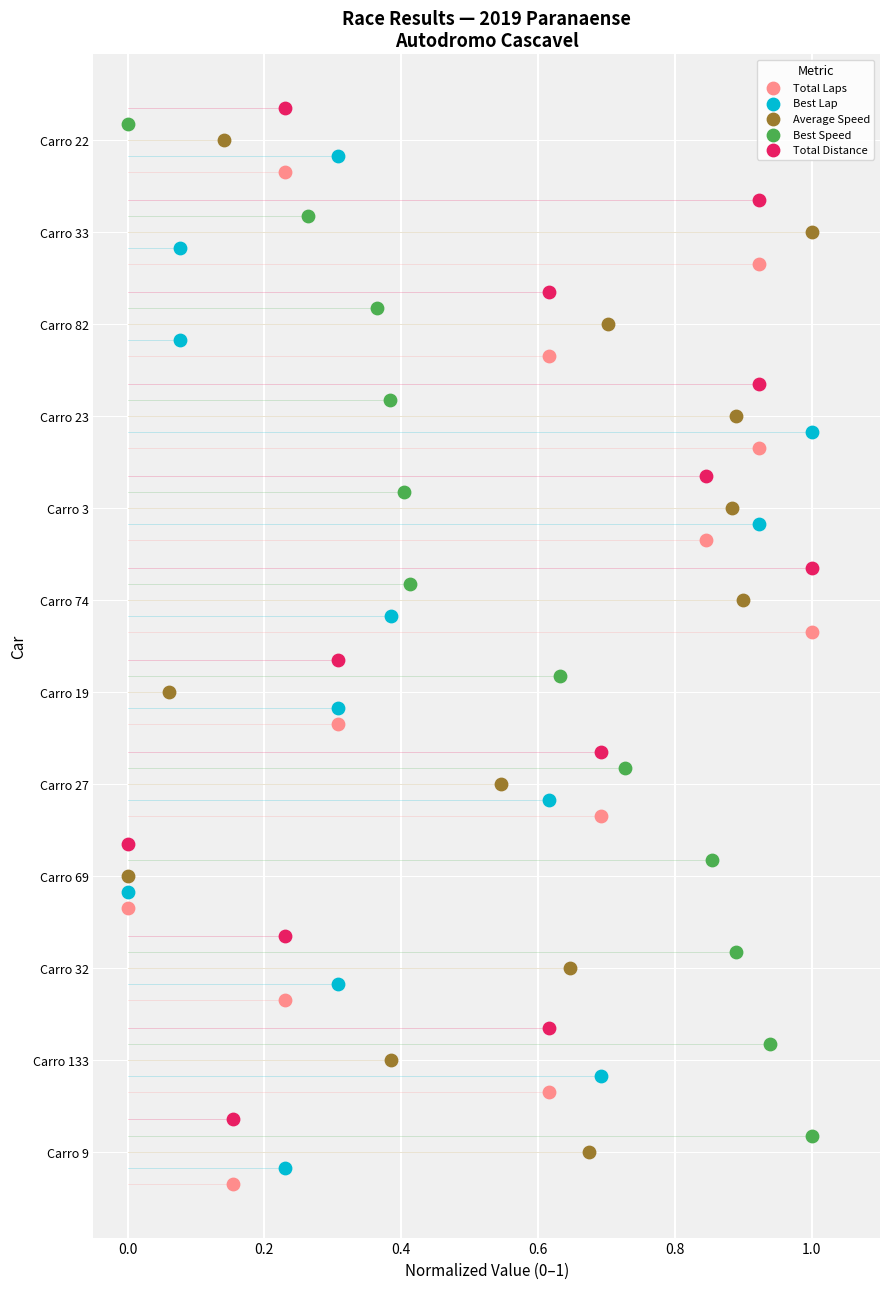

Which series has the widest spread of Y values?

Total Laps